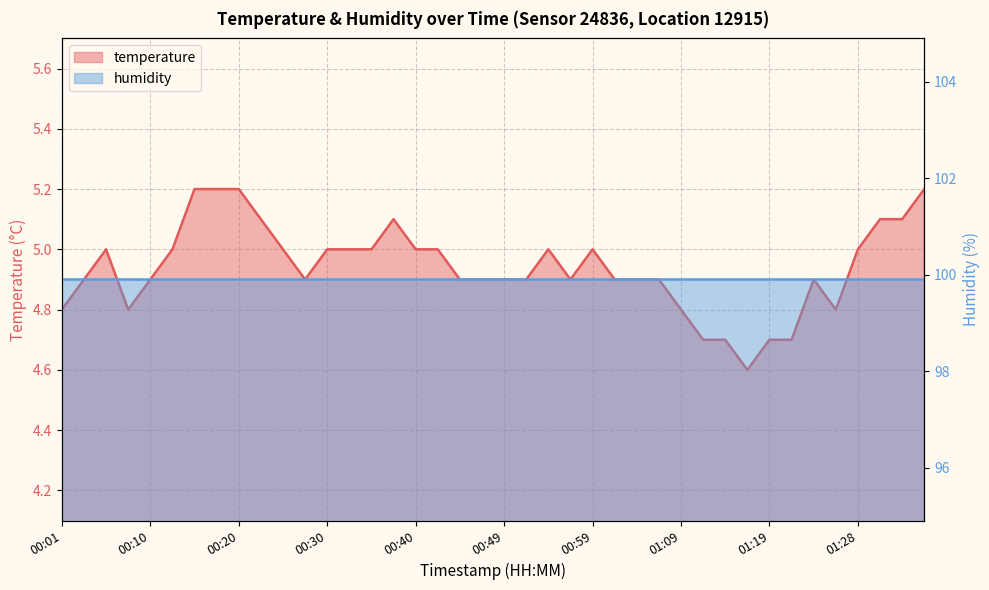

Read the value at 00:20.

5.2